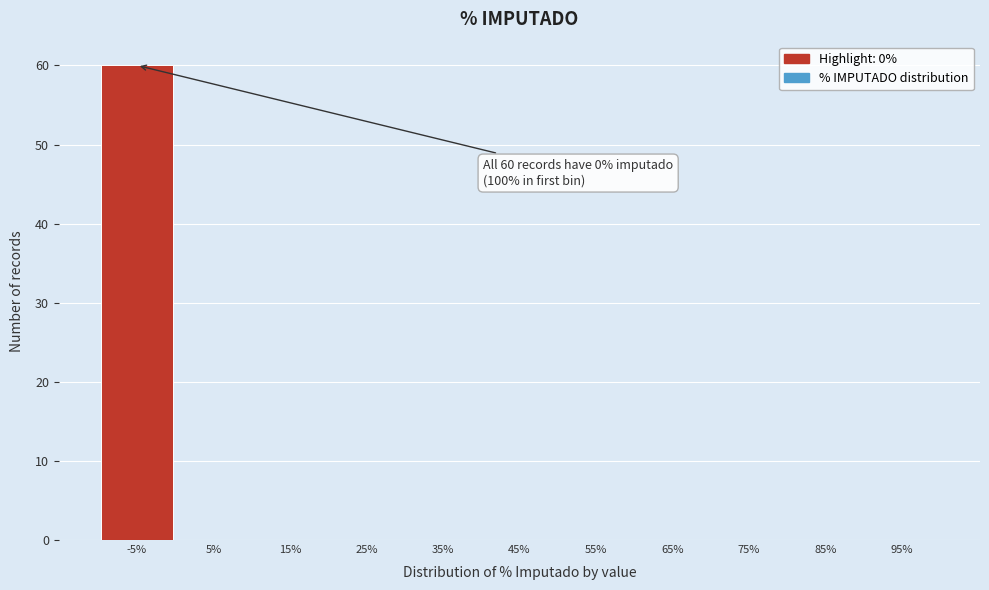

Reading right to left, extract all data points from this chart.

95%=0	85%=0	75%=0	65%=0	55%=0	45%=0	35%=0	25%=0	15%=0	5%=0	-5%=60